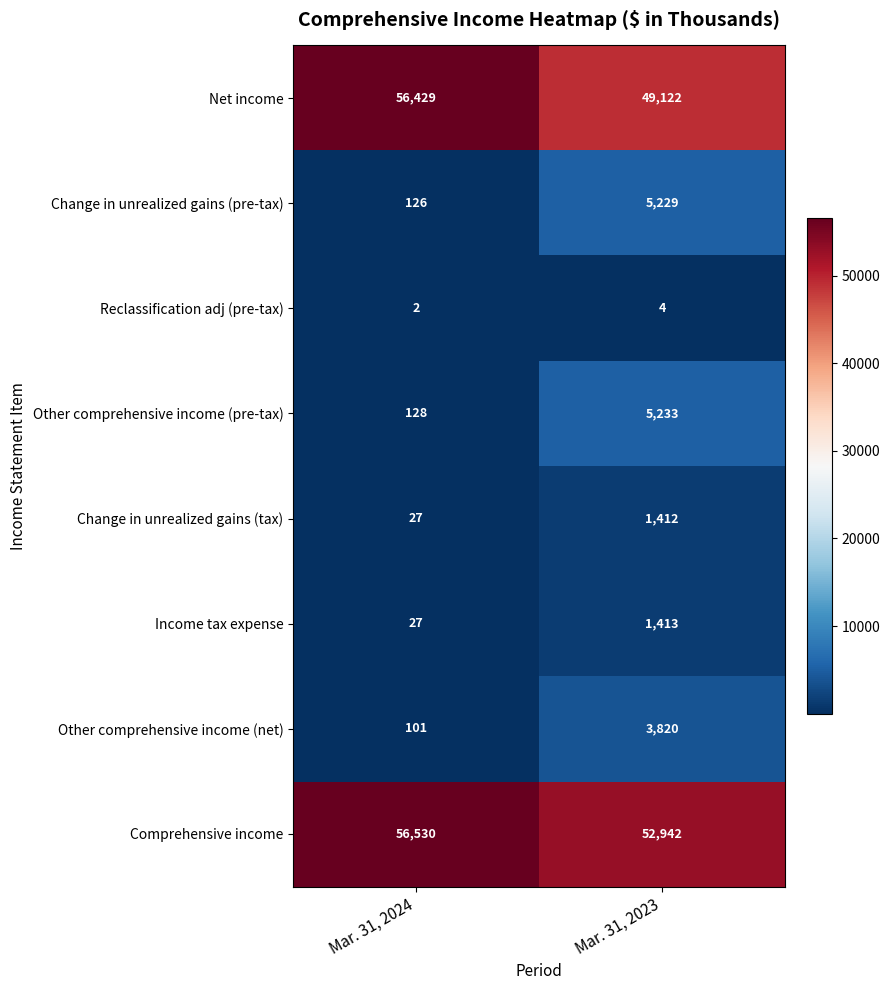

What is the highest value of the Other comprehensive income (pre-tax) series?

5233